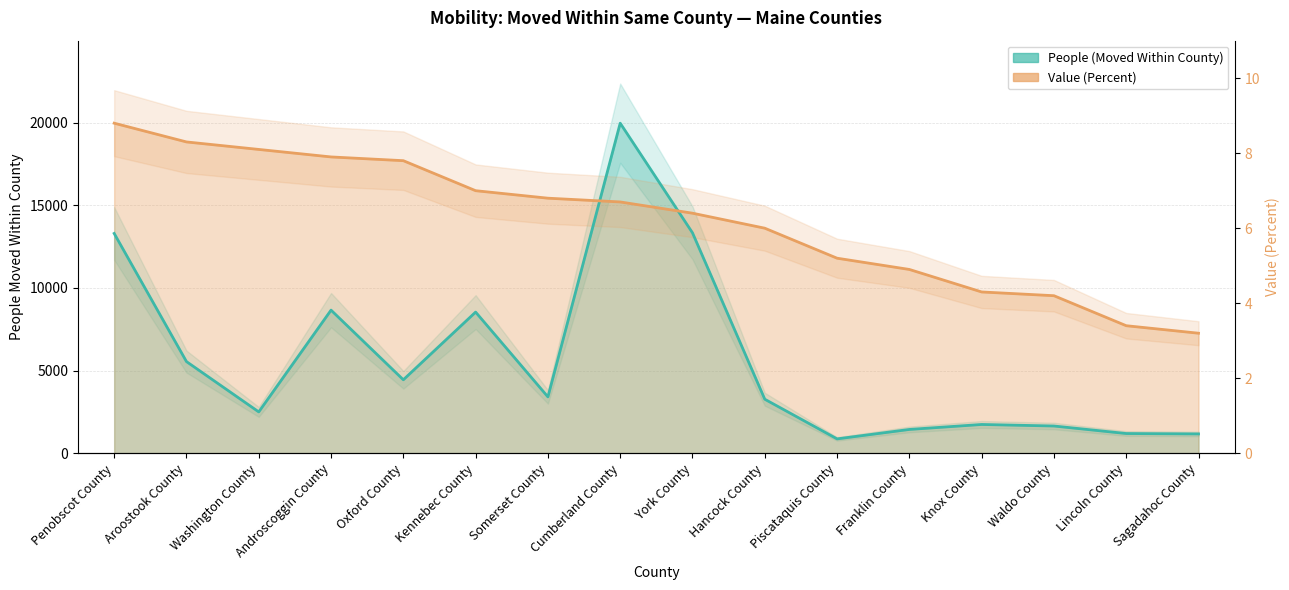

What position from the right is Hancock County?

7